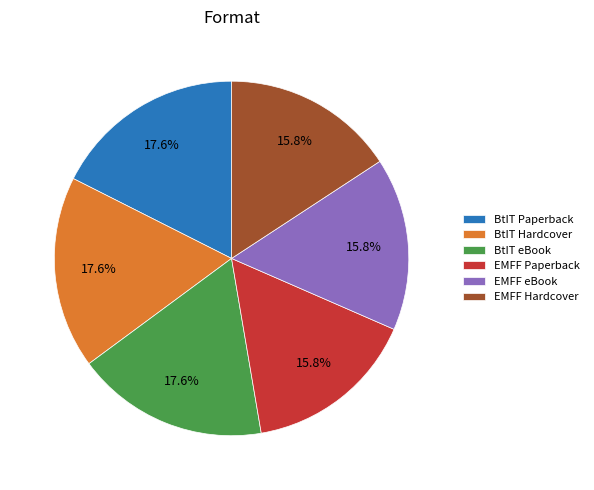

Is there a majority slice in this chart?

No